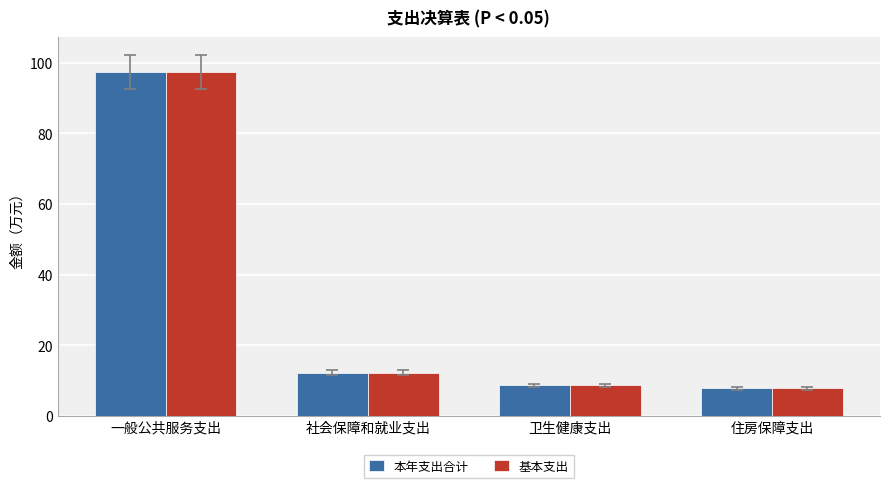

What is the sum of the 基本支出 values at 住房保障支出 and 卫生健康支出?

16.4